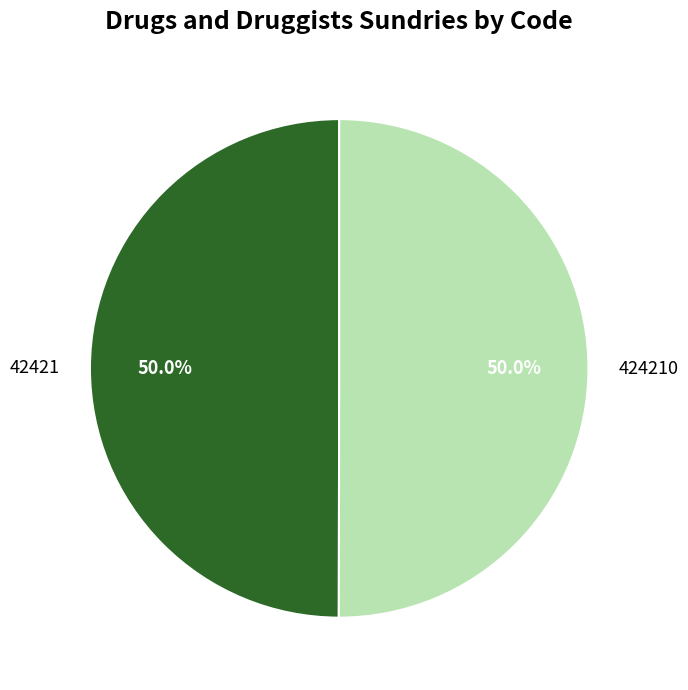

How many slices are in this pie chart?

2